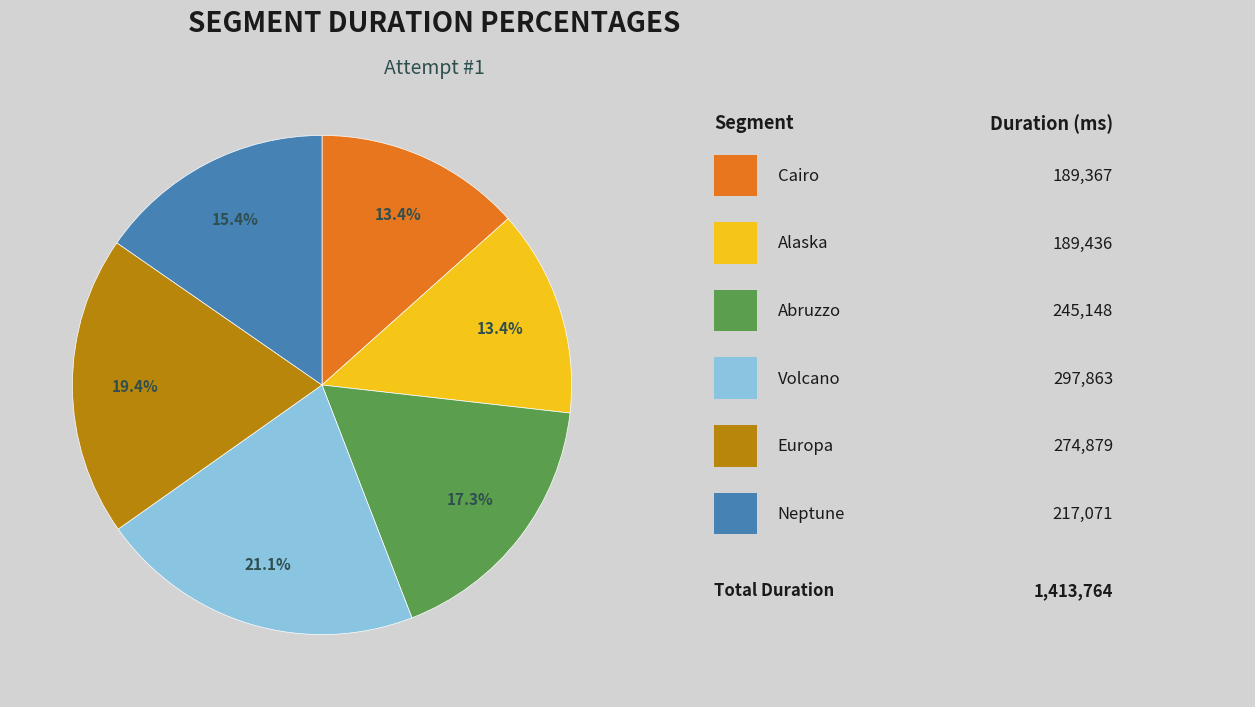

Is there a majority slice in this chart?

No